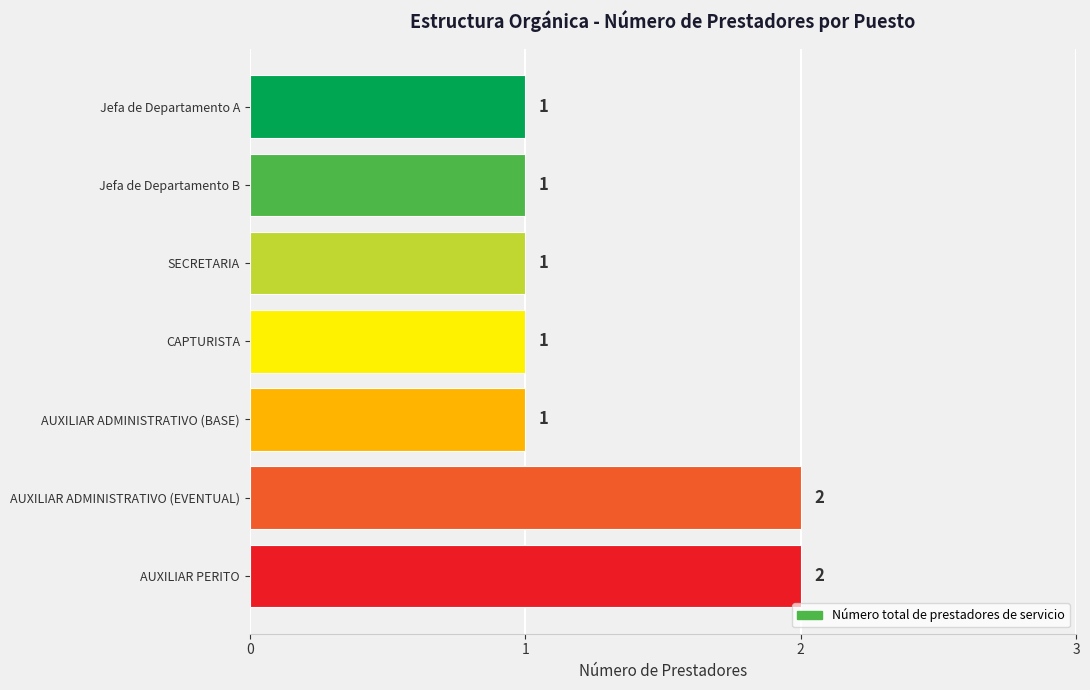

What is the difference between the maximum and minimum values?

1